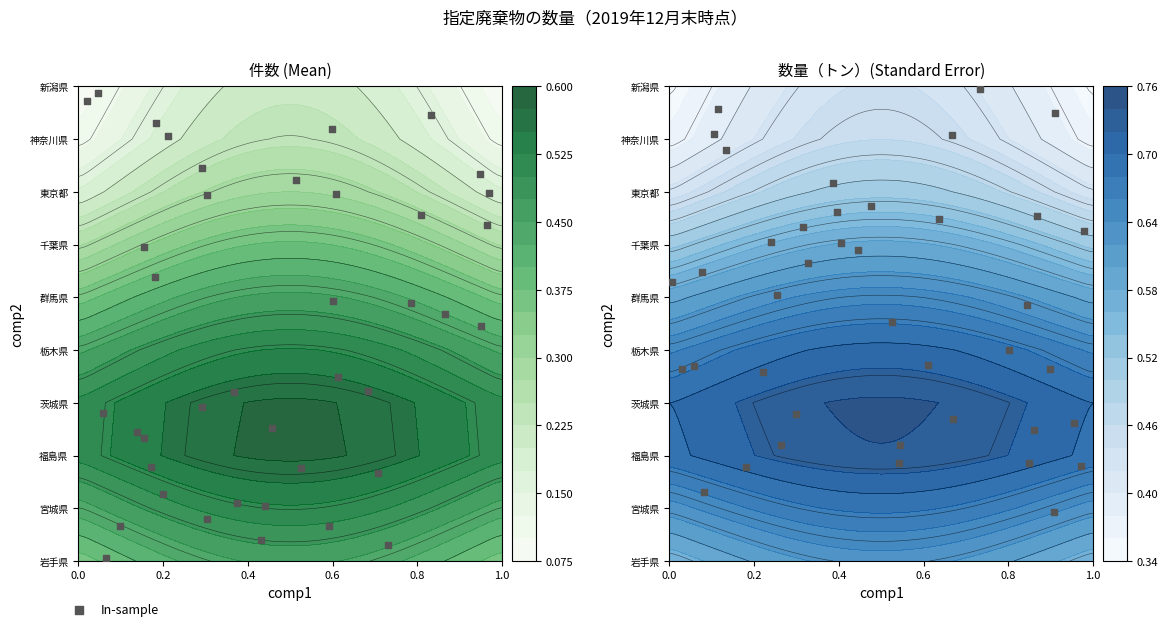

The value at 22 is 4.6. True or false?

False